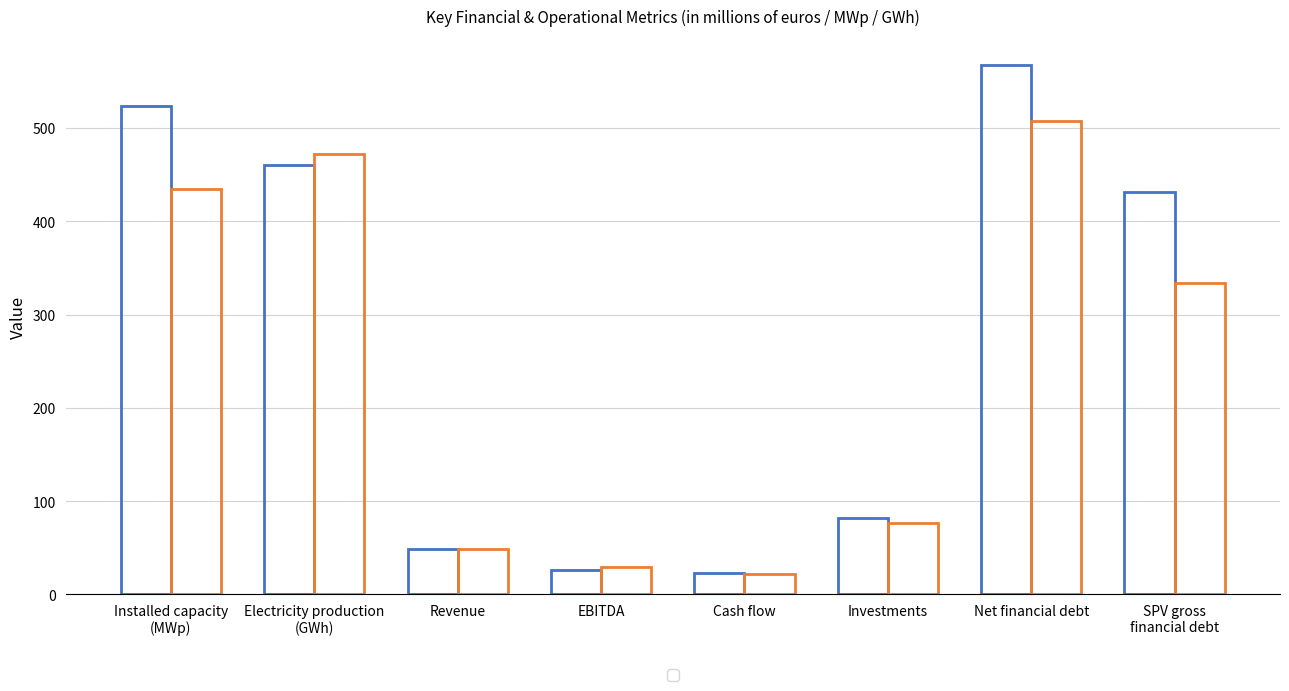

How many bars are there in each group?

2